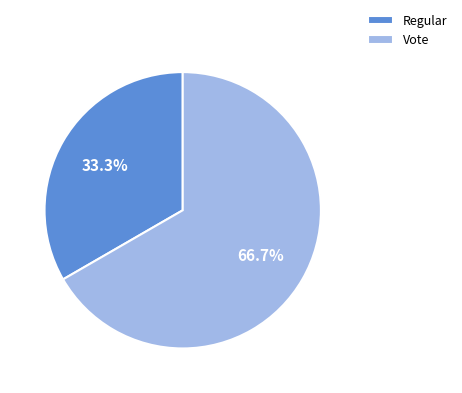

Which category accounts for the majority?

Vote